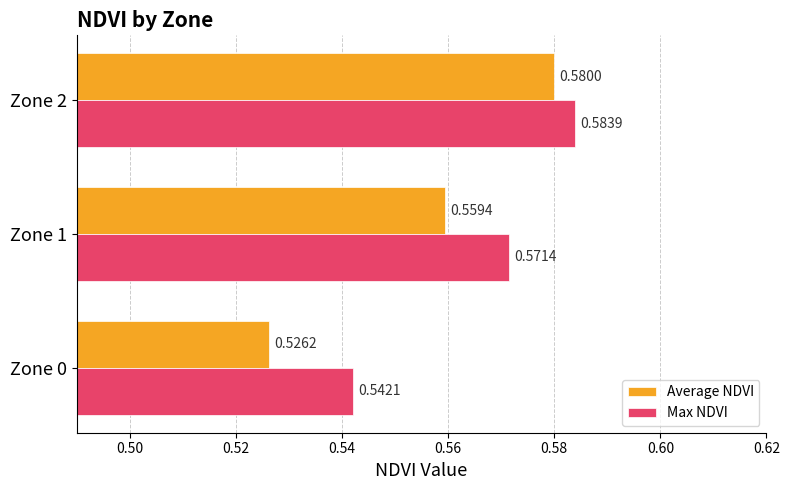

Which series has the largest total across all categories?

Max NDVI